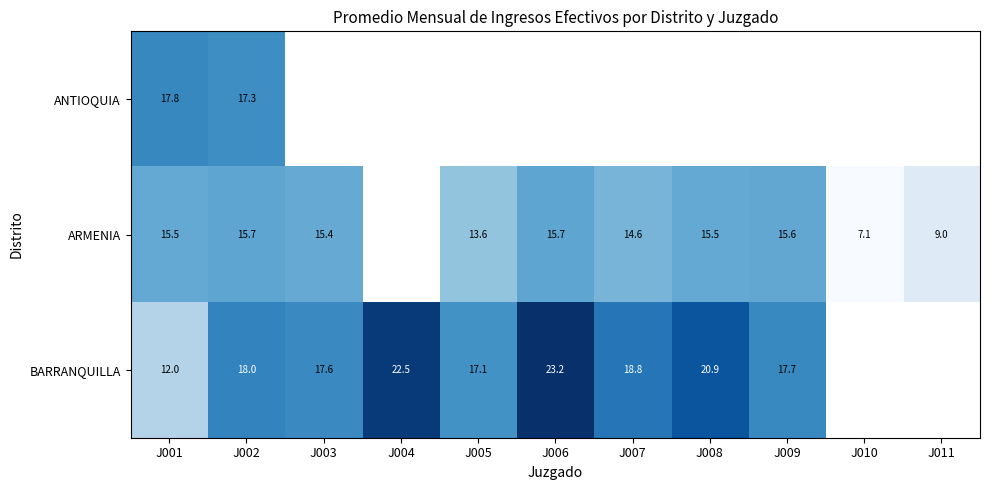

Is the value of ARMENIA at J003 greater than the value of ANTIOQUIA at J002?

No